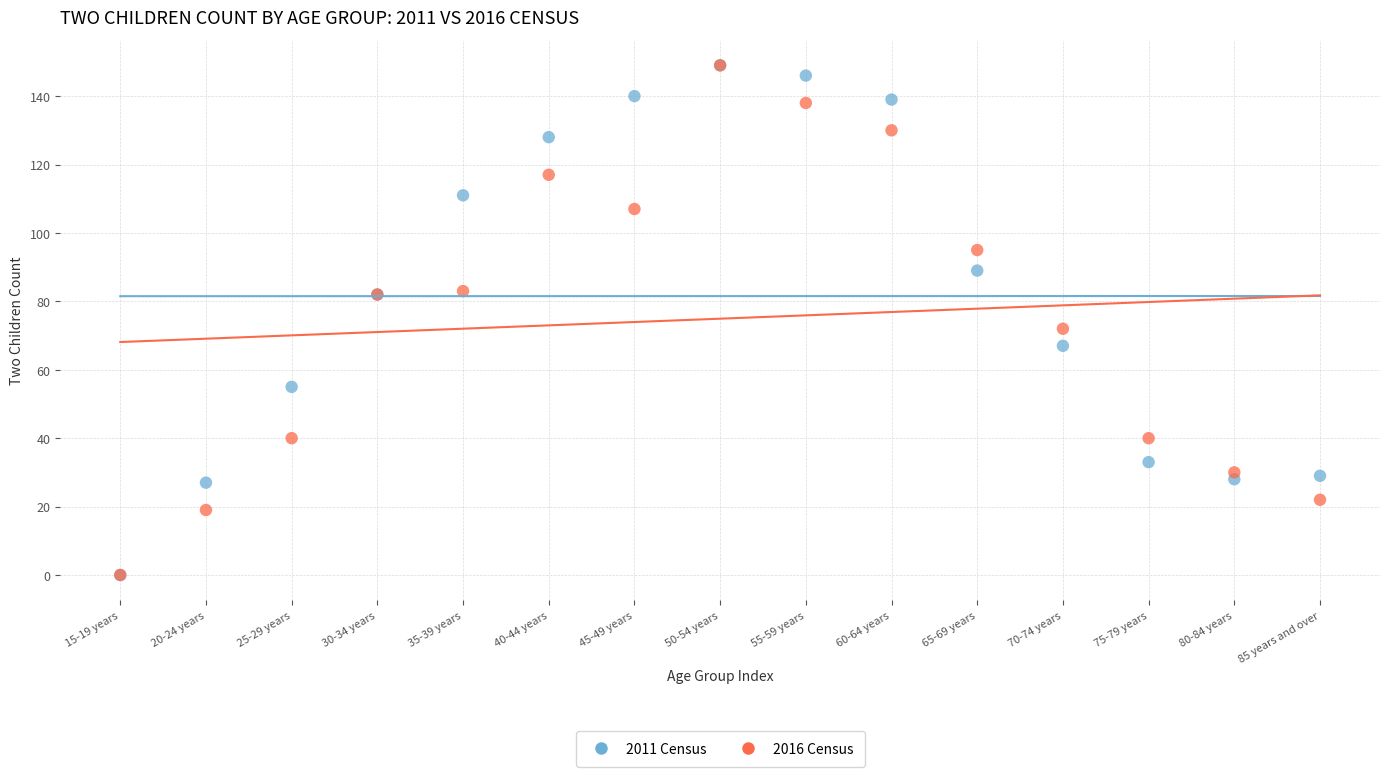

Across all series, what Y value is closest to 74?

72